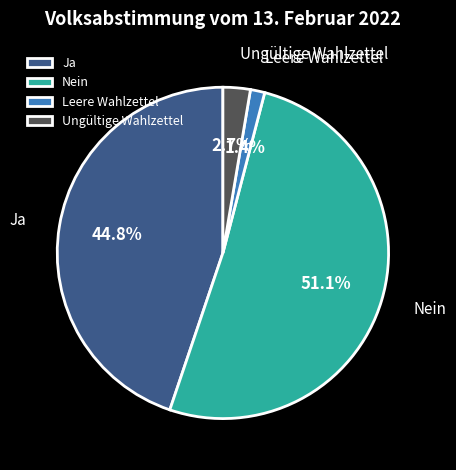

To the nearest percent, what is the combined percentage of Ungültige Wahlzettel and Leere Wahlzettel?

4%